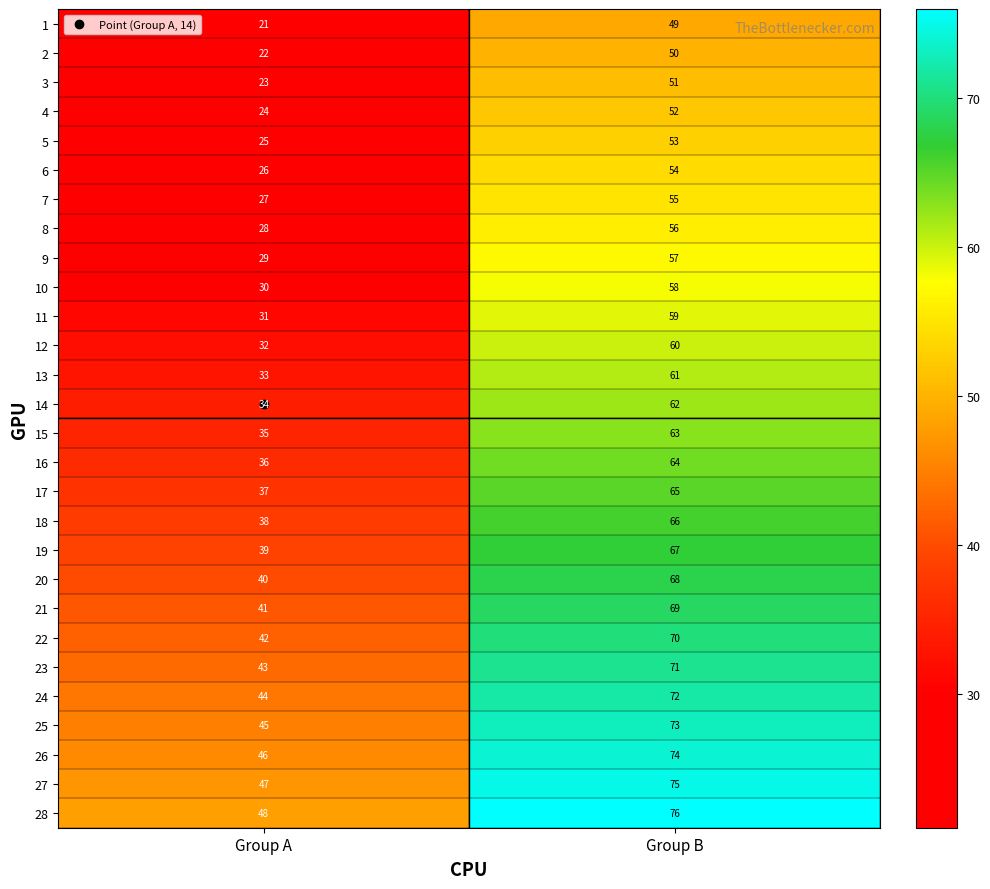

List the labels in order of 3 value, smallest first.

Group A, Group B